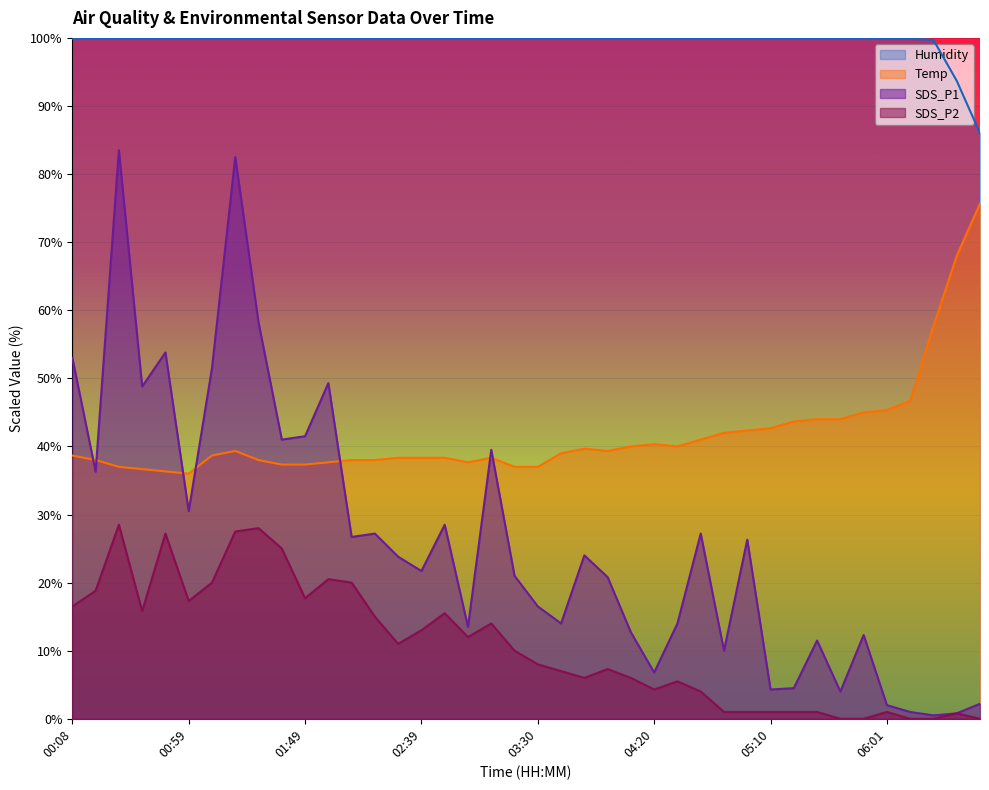

True or false: SDS_P2 and Temp intersect in this chart.

False